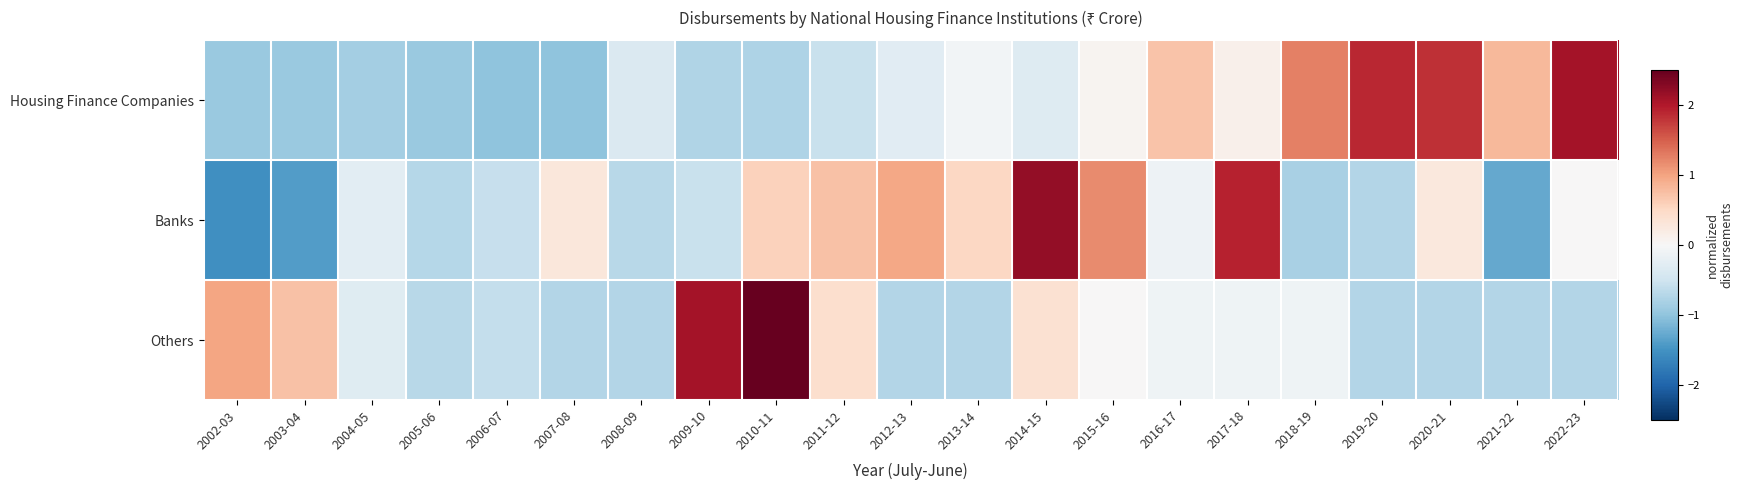

How many data points does each series have?

21